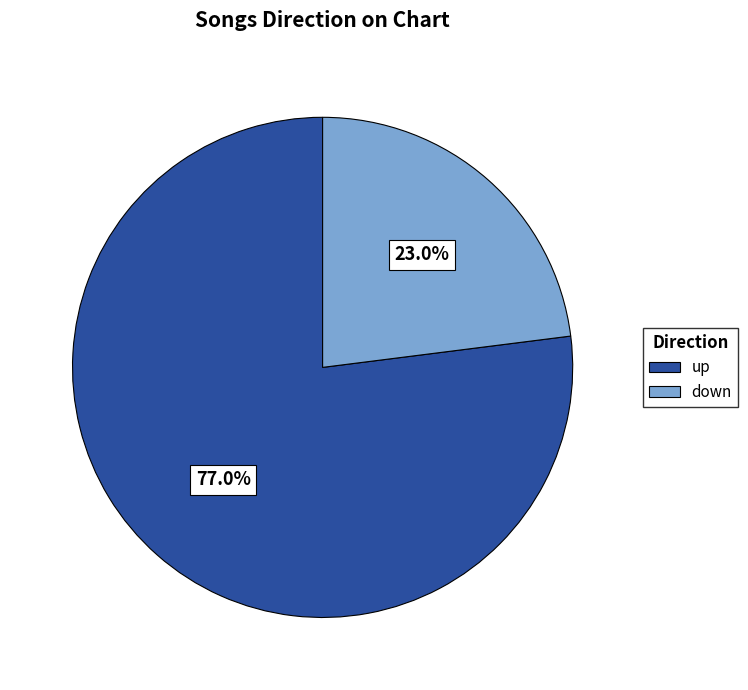

Is it true that up is 77% of the pie?

True